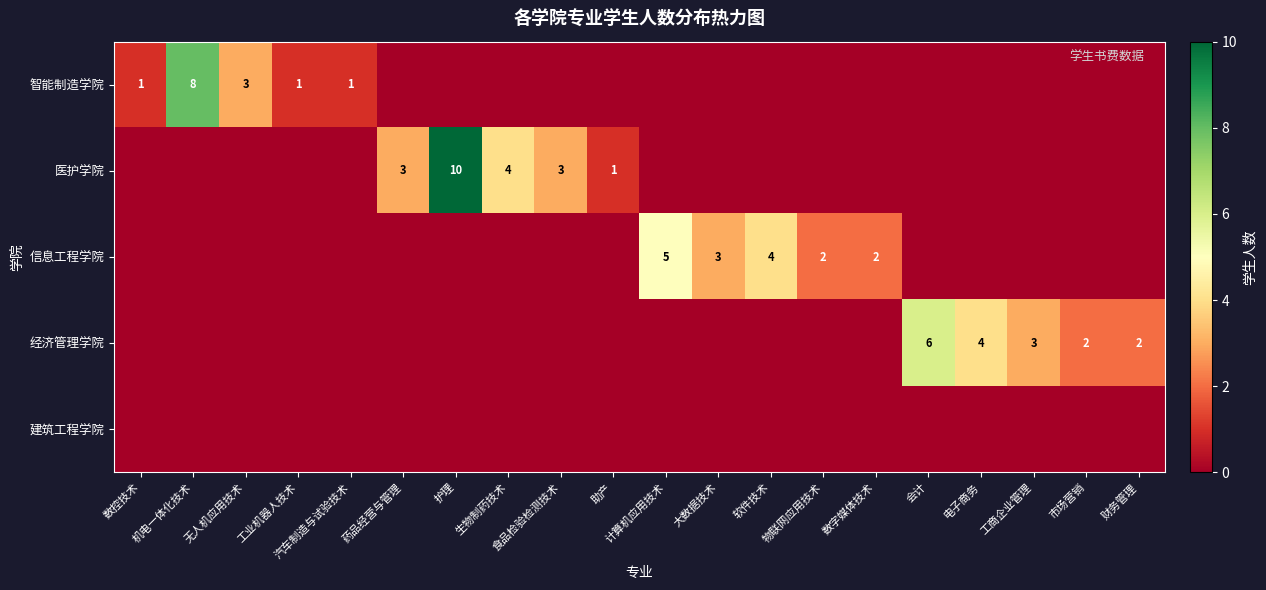

What is the total value across all series at 财务管理?

2